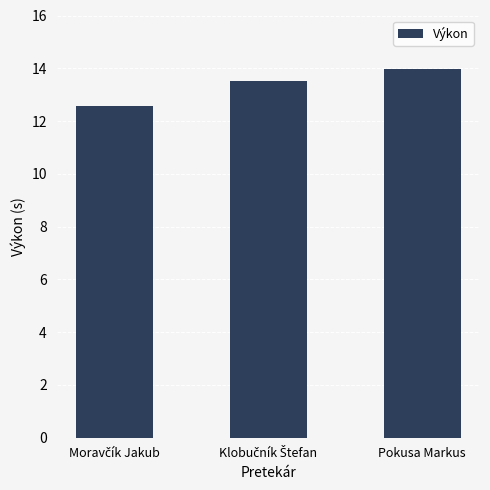

What is the greatest value displayed?

14.0